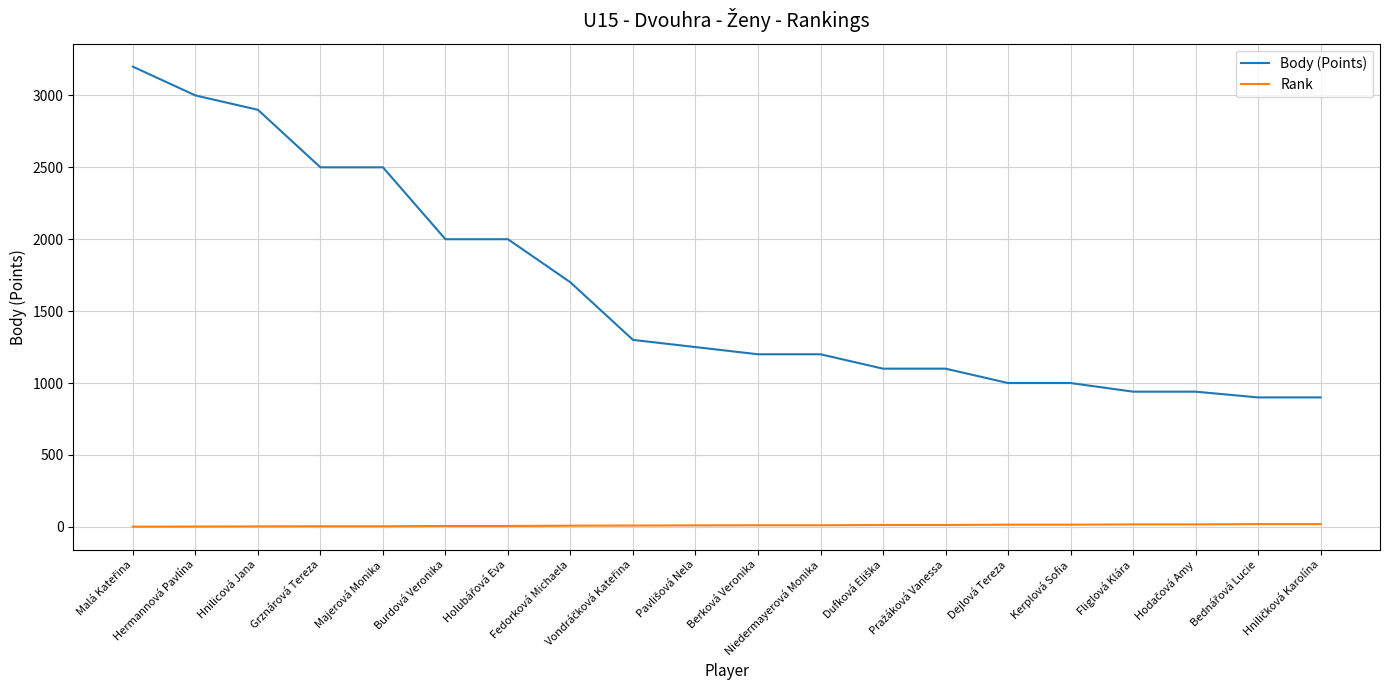

What is the difference between the maximum and minimum values in the Body (Points) series?

2300